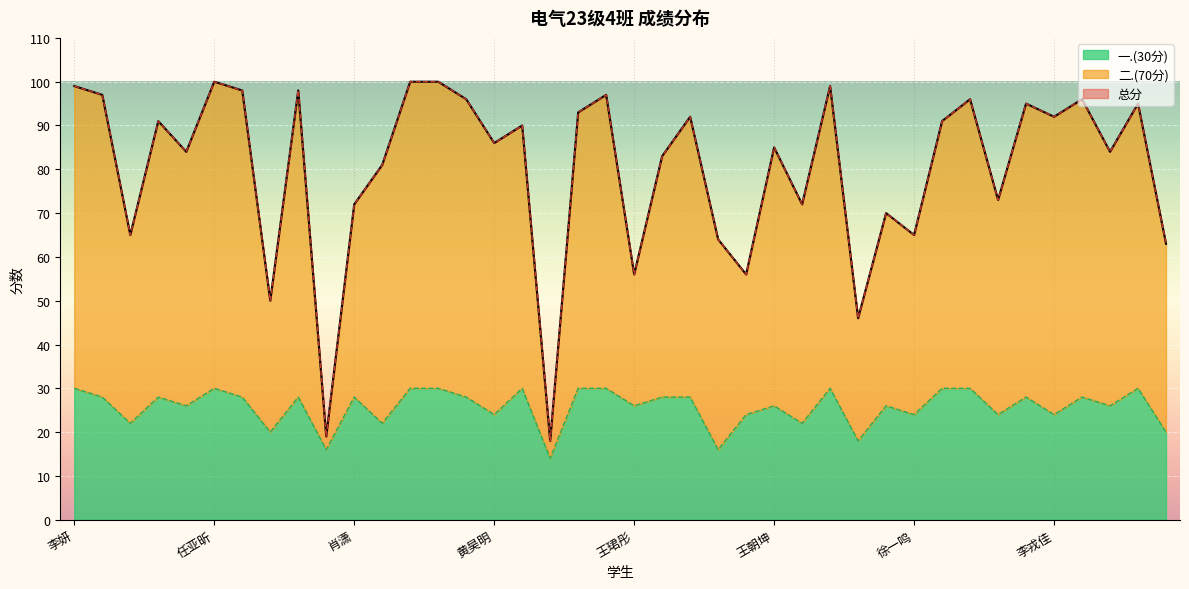

The 二.(70分) series shows 84 at 刘大志. True or false?

True